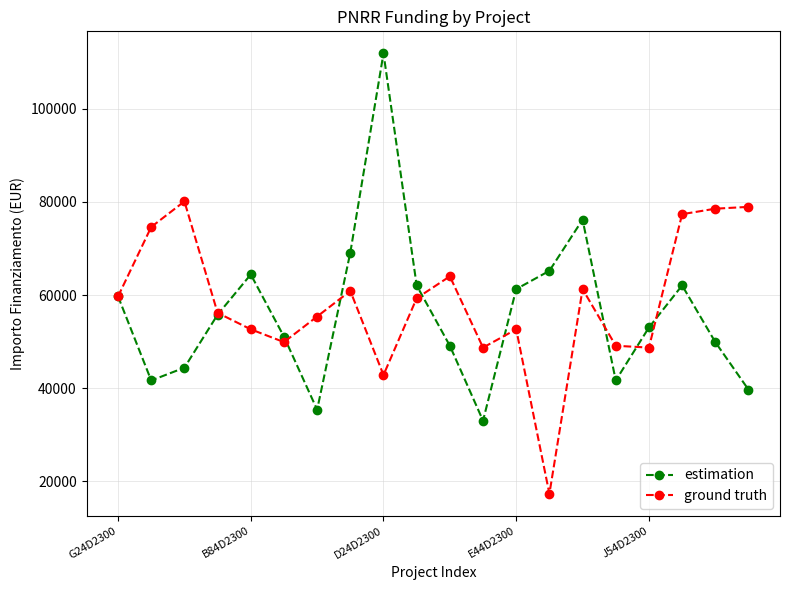

What is the maximum value shown in the chart?

111949.1